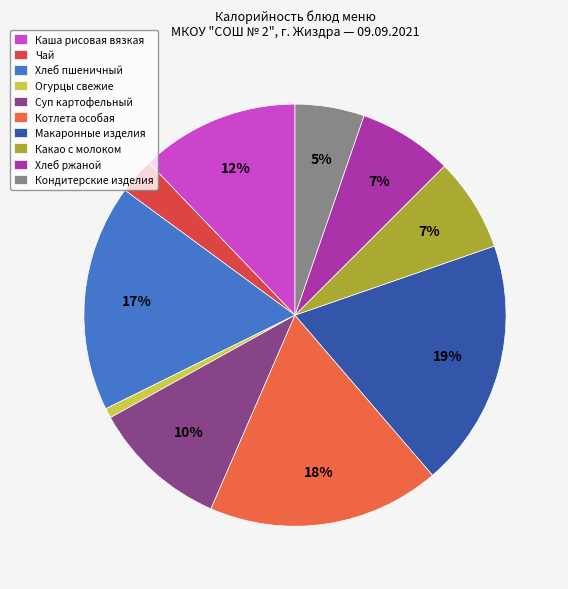

What is the total percentage of Чай and Суп картофельный?

13.2%